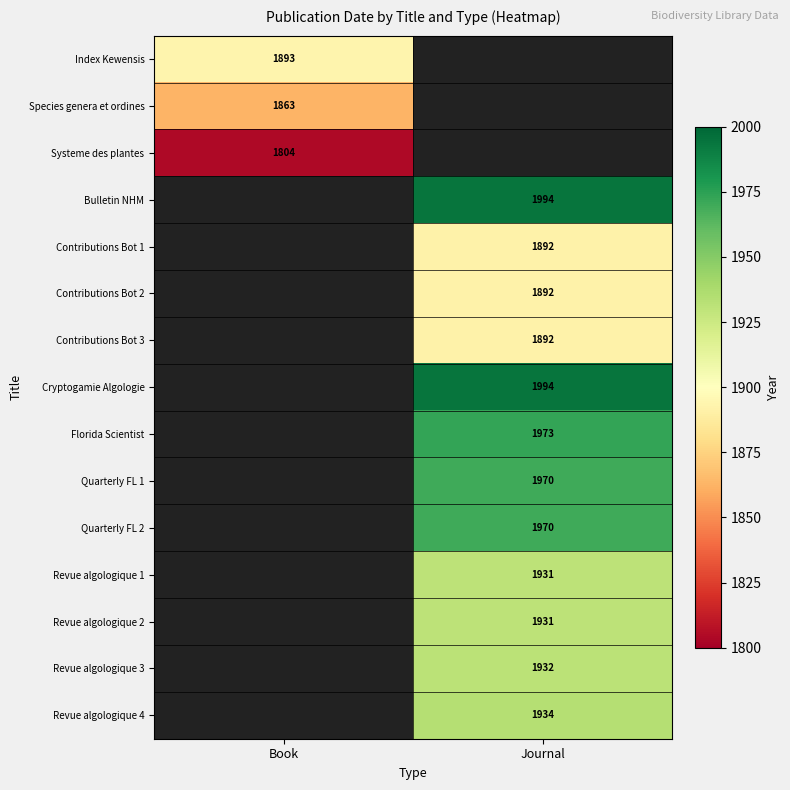

How many series are shown in this chart?

15